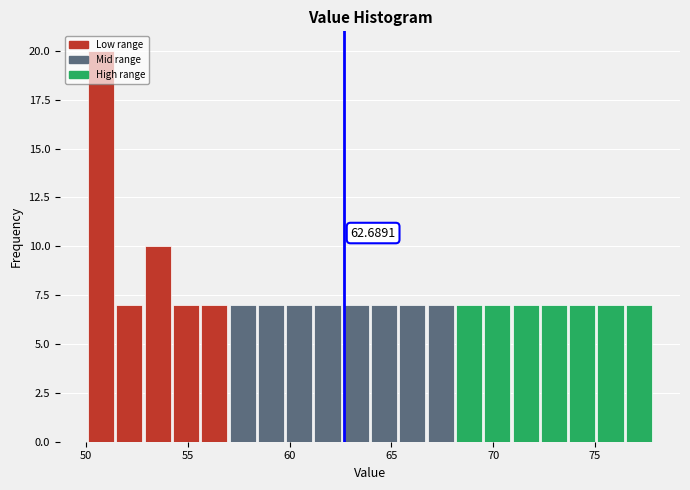

Around what value on the x-axis is the tallest bar? Give the approximate position of its centre, as read against the axis.

50.5